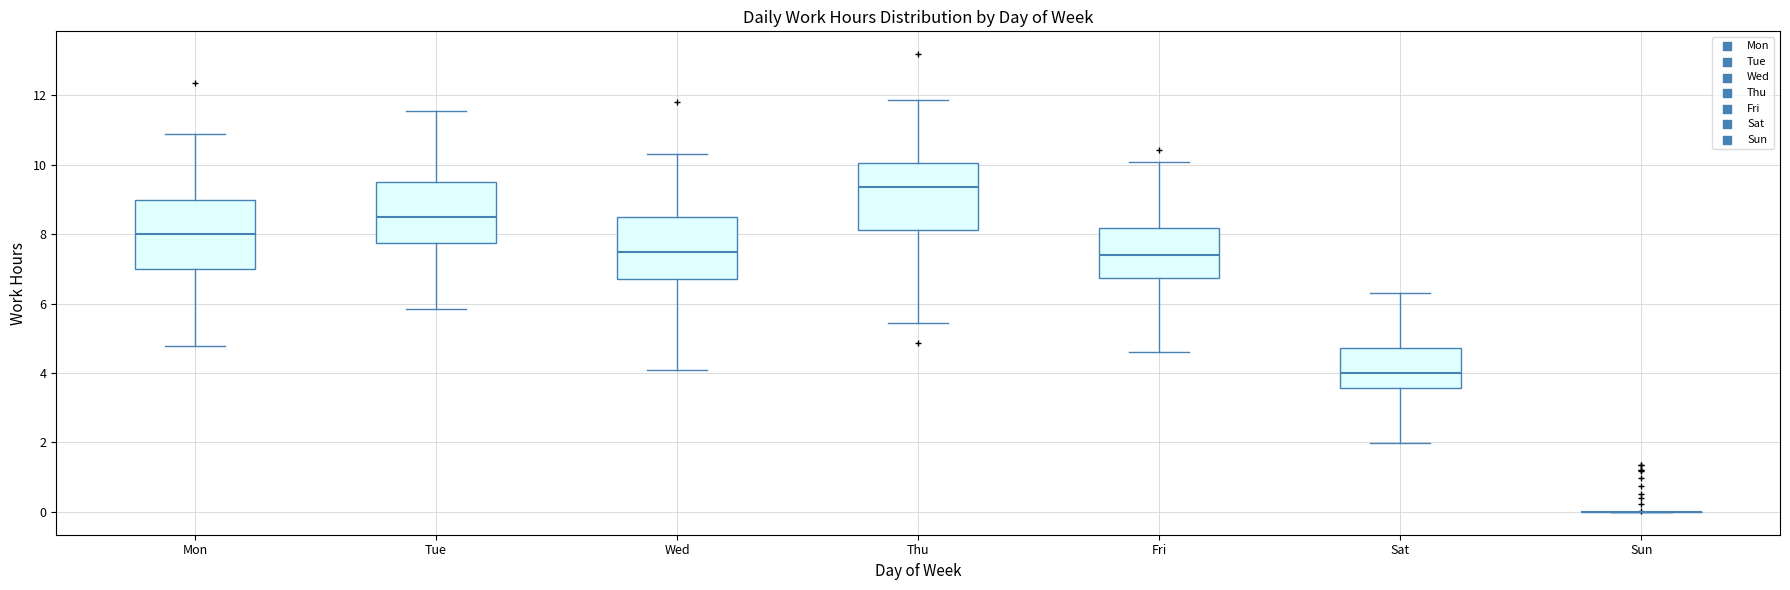

Reading left to right, read every box against the y-axis: the position of its median line, the range the box covers, and the ends of its whiskers. The values are not printed on the chart, so give them approximately, as read against the axis.

Mon: median 8.0, box 7.0 to 9.0, whiskers 4.8 to 10.8
Tue: median 8.6, box 7.8 to 9.6, whiskers 5.8 to 11.6
Wed: median 7.6, box 6.8 to 8.6, whiskers 4.0 to 10.2
Thu: median 9.4, box 8.2 to 10.0, whiskers 5.4 to 11.8
Fri: median 7.4, box 6.8 to 8.2, whiskers 4.6 to 10.0
Sat: median 4.0, box 3.6 to 4.8, whiskers 2.0 to 6.4
Sun: box collapsed to a line at 0.0, whiskers 0.0 to 0.0